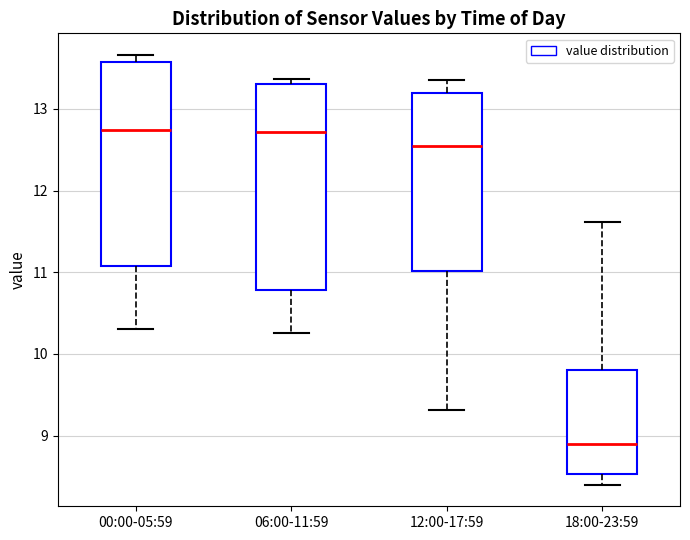

Where is the upper edge of the box for 18:00-23:59 on the y-axis? The values are not printed on the chart, so give them approximately, as read against the axis.

9.8